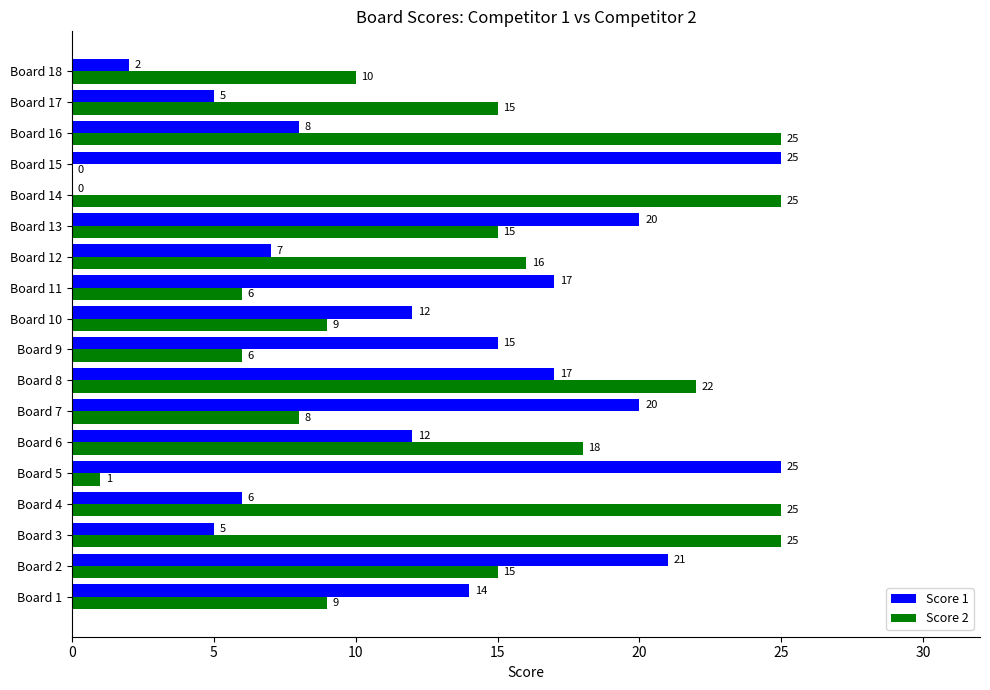

At which label is Score 2 closest to 12?

Board 18